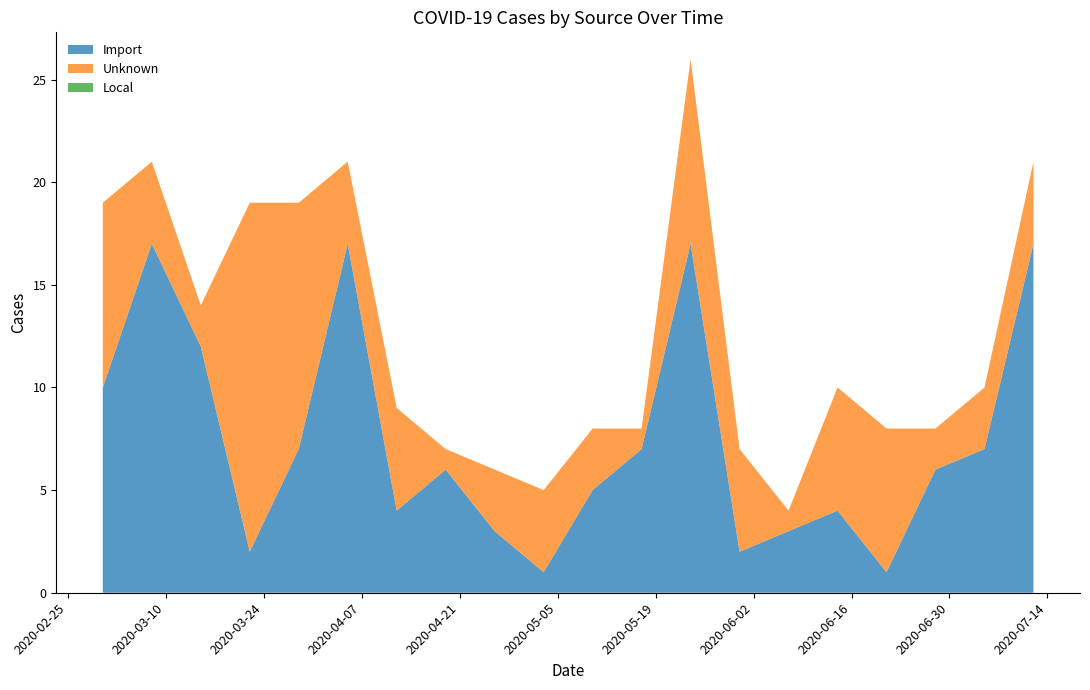

Reading left to right, transcribe all the data shown in this chart.

Import: 2020-03-01=10	2020-03-08=17	2020-03-15=12	2020-03-22=2	2020-03-29=7	2020-04-05=17	2020-04-12=4	2020-04-19=6	2020-04-26=3	2020-05-03=1	2020-05-10=5	2020-05-17=7	2020-05-24=17	2020-05-31=2	2020-06-07=3	2020-06-14=4	2020-06-21=1	2020-06-28=6	2020-07-05=7	2020-07-12=17
Unknown: 2020-03-01=9	2020-03-08=4	2020-03-15=2	2020-03-22=17	2020-03-29=12	2020-04-05=4	2020-04-12=5	2020-04-19=1	2020-04-26=3	2020-05-03=4	2020-05-10=3	2020-05-17=1	2020-05-24=9	2020-05-31=5	2020-06-07=1	2020-06-14=6	2020-06-21=7	2020-06-28=2	2020-07-05=3	2020-07-12=4
Local: 2020-03-01=0	2020-03-08=0	2020-03-15=0	2020-03-22=0	2020-03-29=0	2020-04-05=0	2020-04-12=0	2020-04-19=0	2020-04-26=0	2020-05-03=0	2020-05-10=0	2020-05-17=0	2020-05-24=0	2020-05-31=0	2020-06-07=0	2020-06-14=0	2020-06-21=0	2020-06-28=0	2020-07-05=0	2020-07-12=0